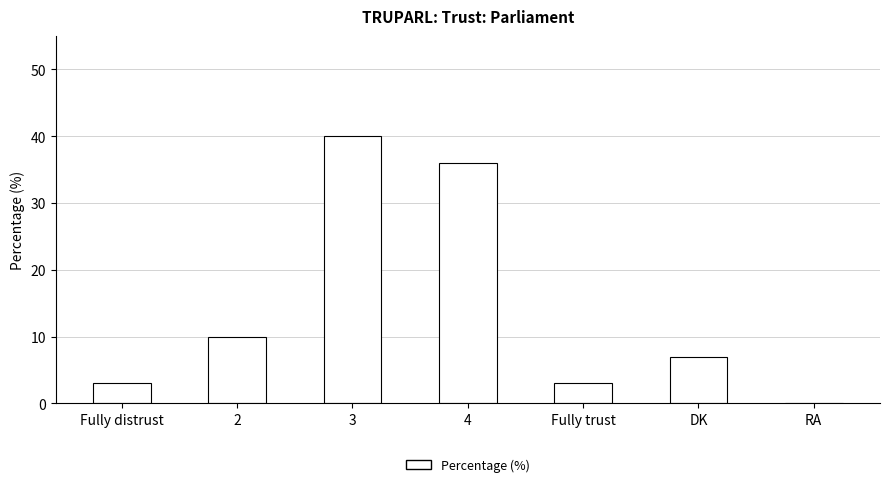

Count the number of data series in this chart.

1